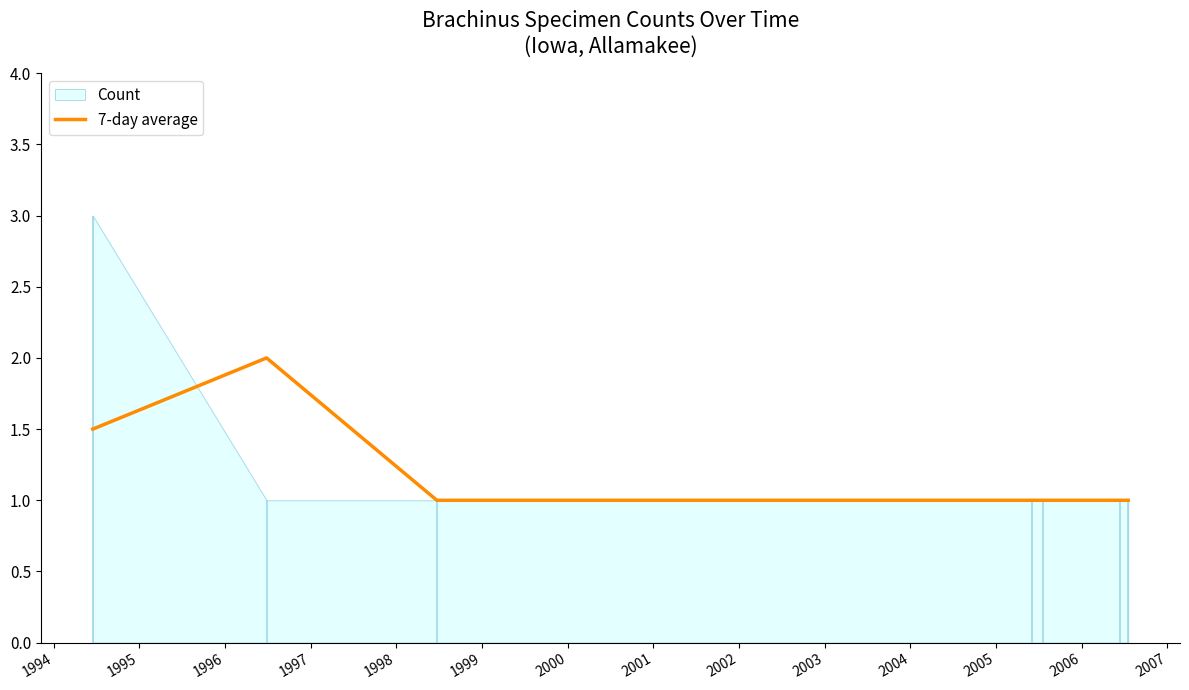

How many values exceed 1?

2